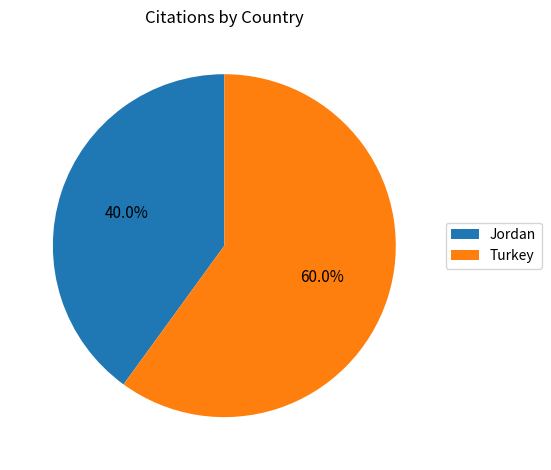

Approximately how many times larger is the value at Jordan compared to Turkey?

0.7